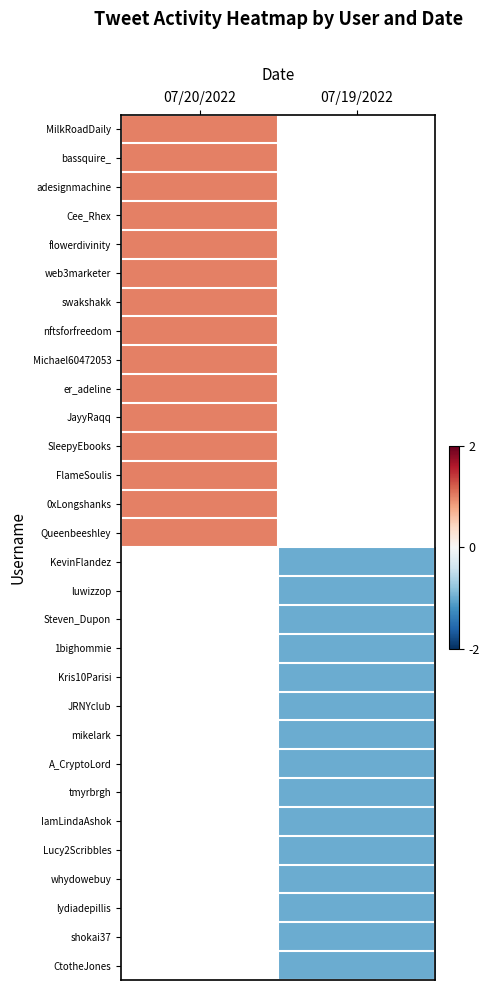

How many values in nftsforfreedom are above zero?

1